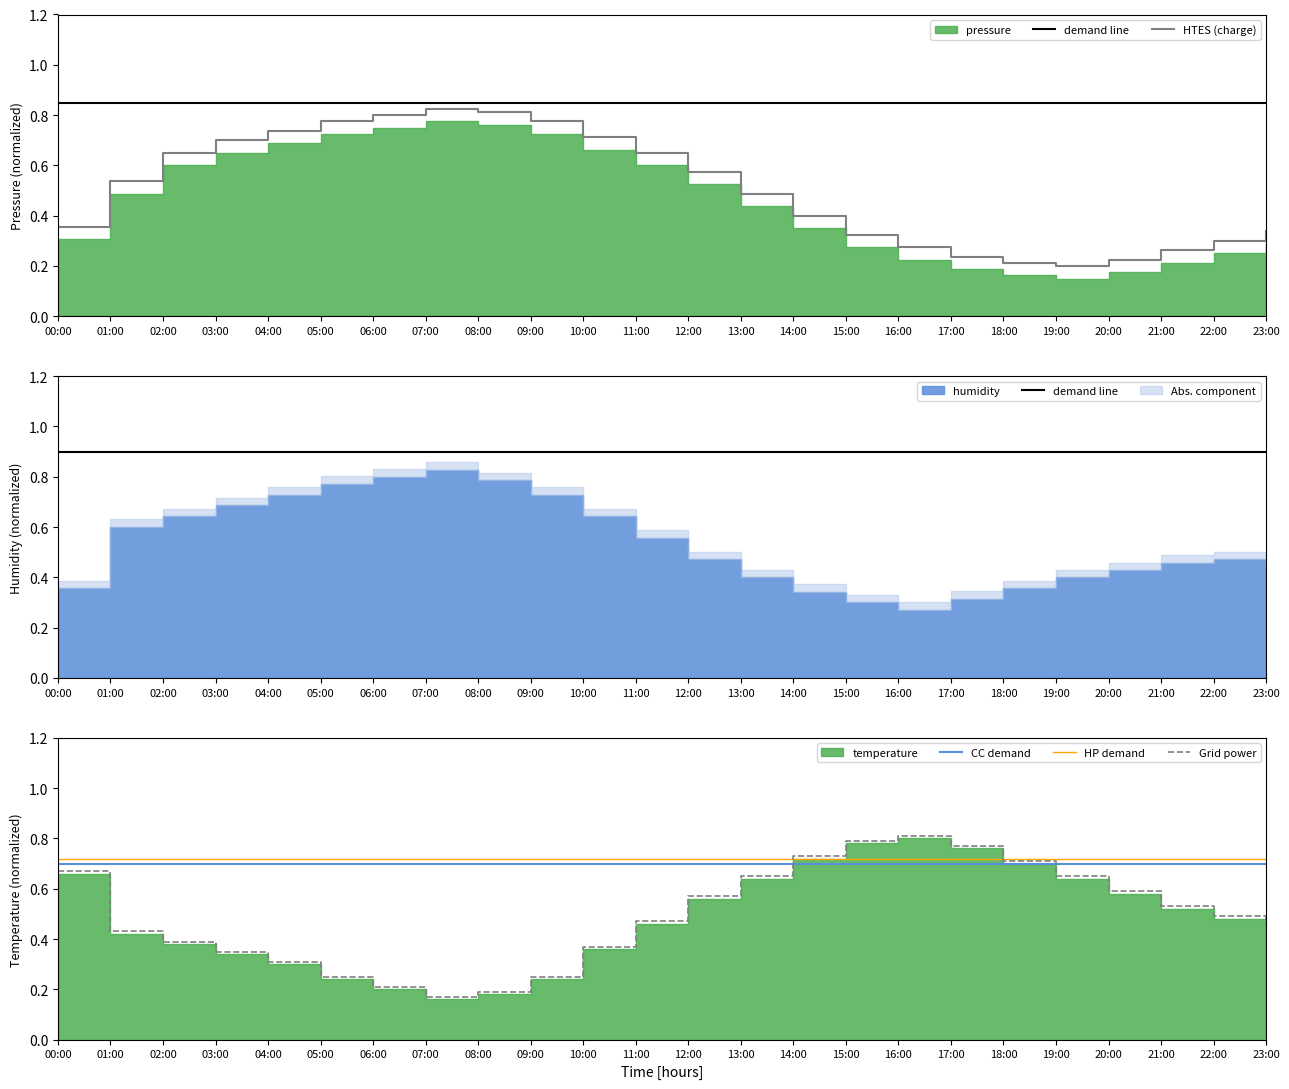

The HP demand series shows 0.3 at 13:00. True or false?

False